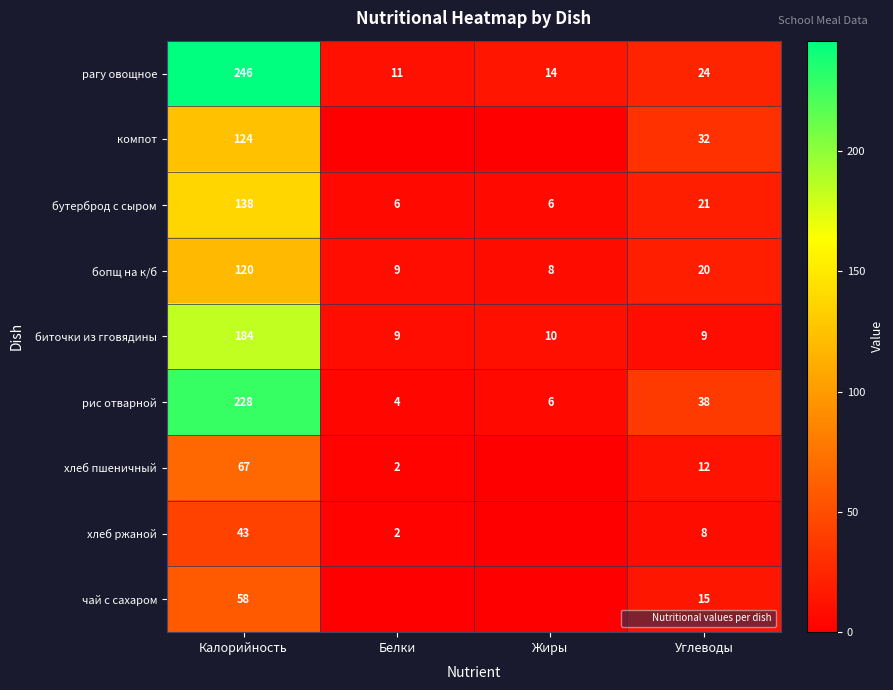

What is the total value across all series at Жиры?

44